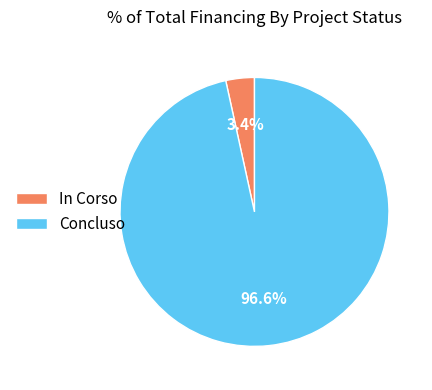

Combined, do Concluso and In Corso account for over 50%?

Yes